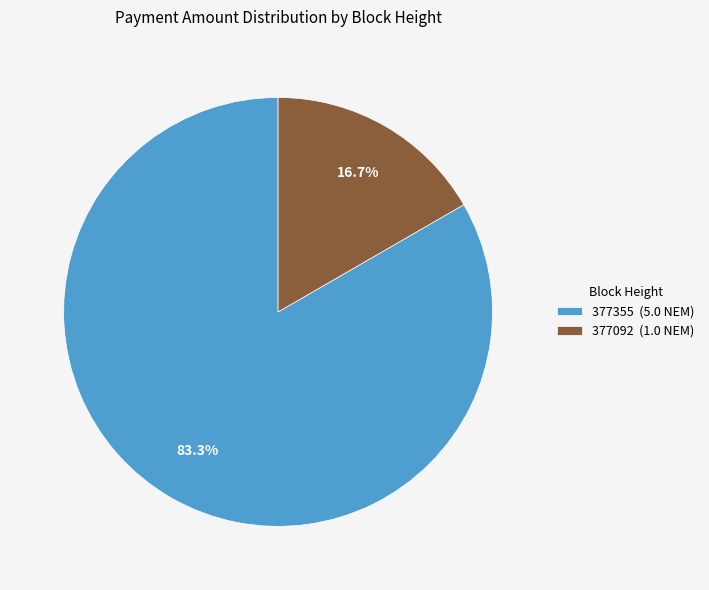

Between 377355 and 377092, which is larger?

377355